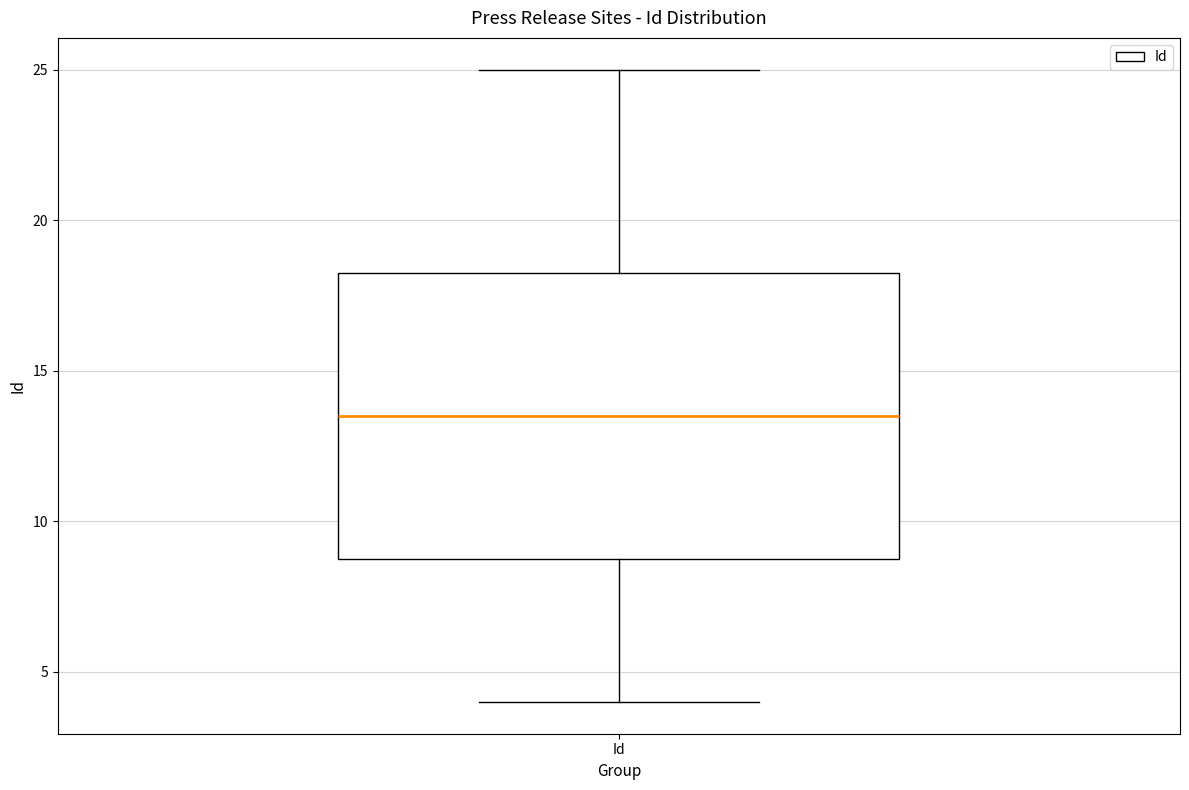

Read this box plot against the y-axis: the position of the median line, the range covered by the box, and the ends of both whiskers. The values are not printed on the chart, so give them approximately, as read against the axis.

median 13.5, box 9.0 to 18.5, whiskers 4.0 to 25.0